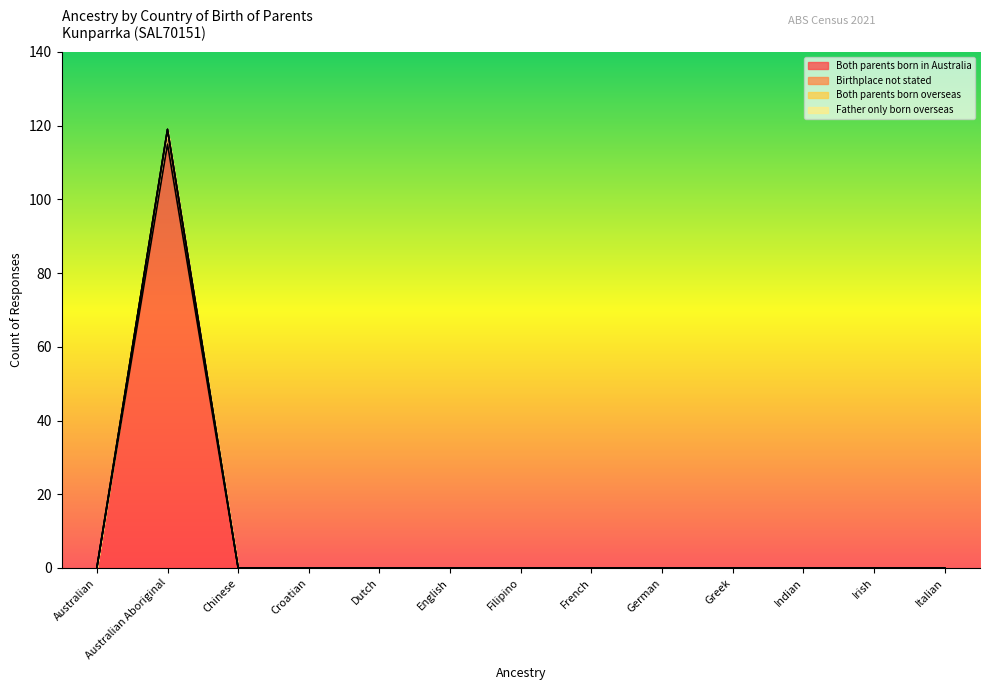

At how many categories does at least one series exceed 13?

1